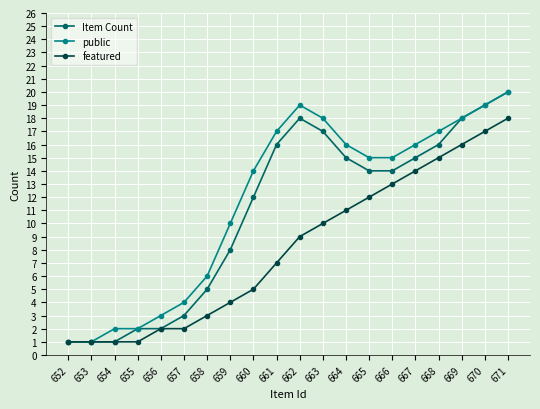

Does the chart have visible grid lines?

Yes